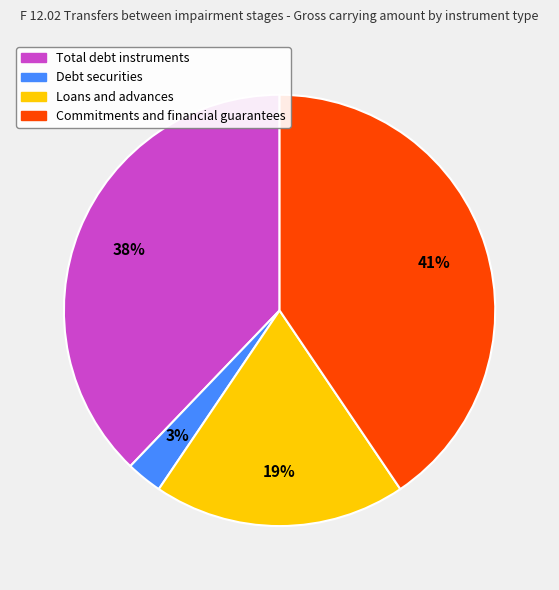

Which category has the smallest portion of the pie?

Debt securities